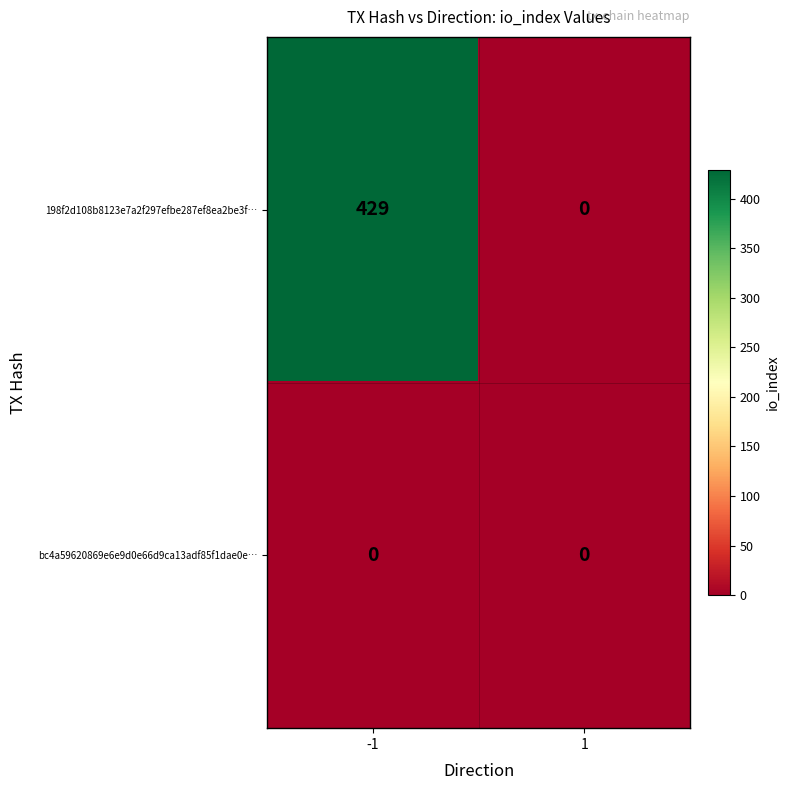

Which series has the largest range (max minus min)?

198f2d108b8123e7a2f297efbe287ef8ea2be3f…